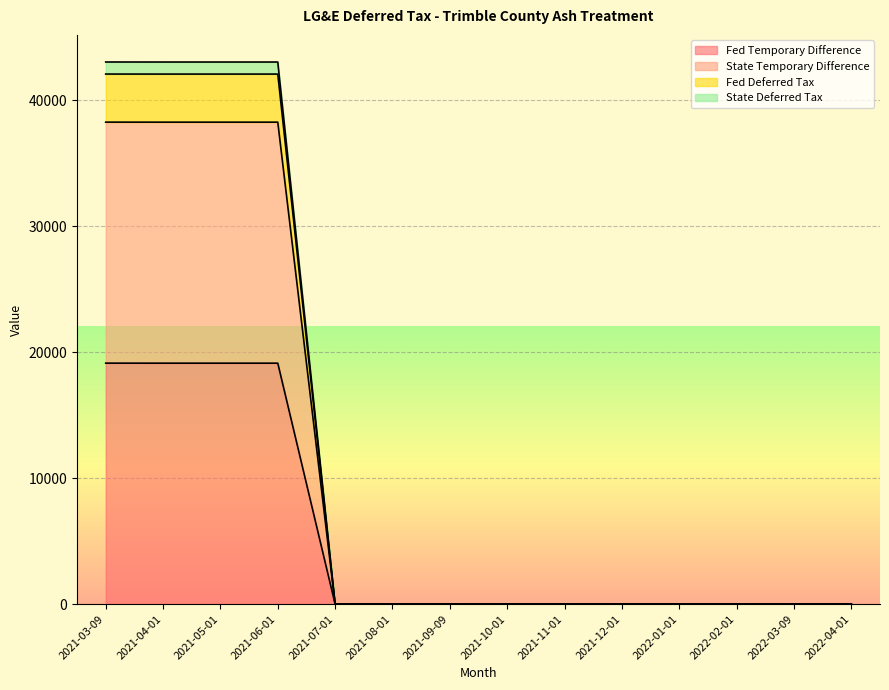

What is the label of the 12th point from the right?

2021-05-01